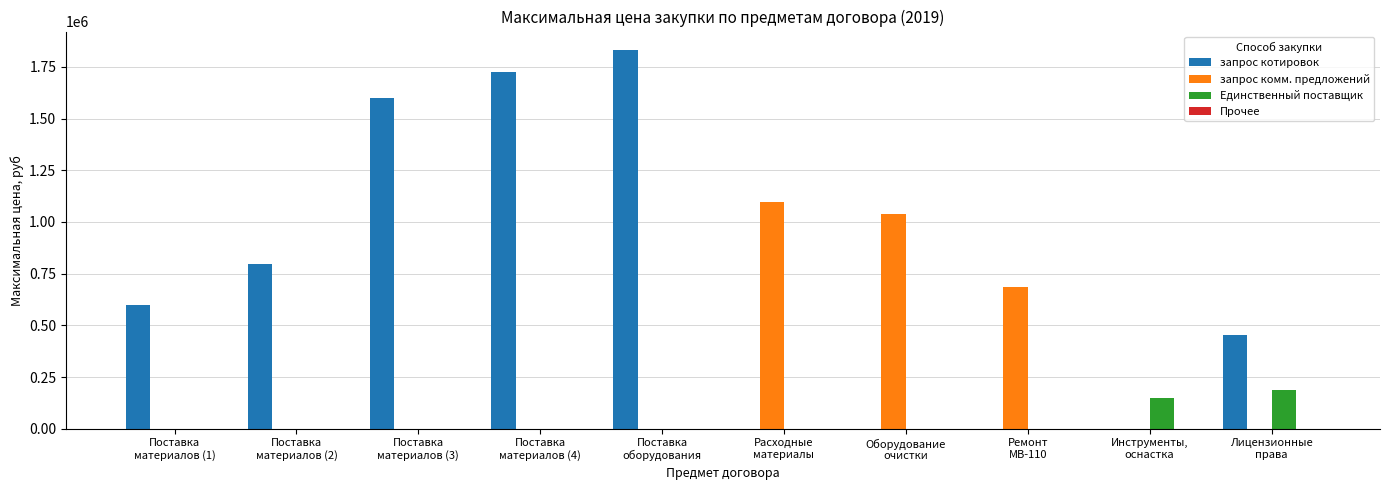

Which series has the largest total across all categories?

запрос котировок